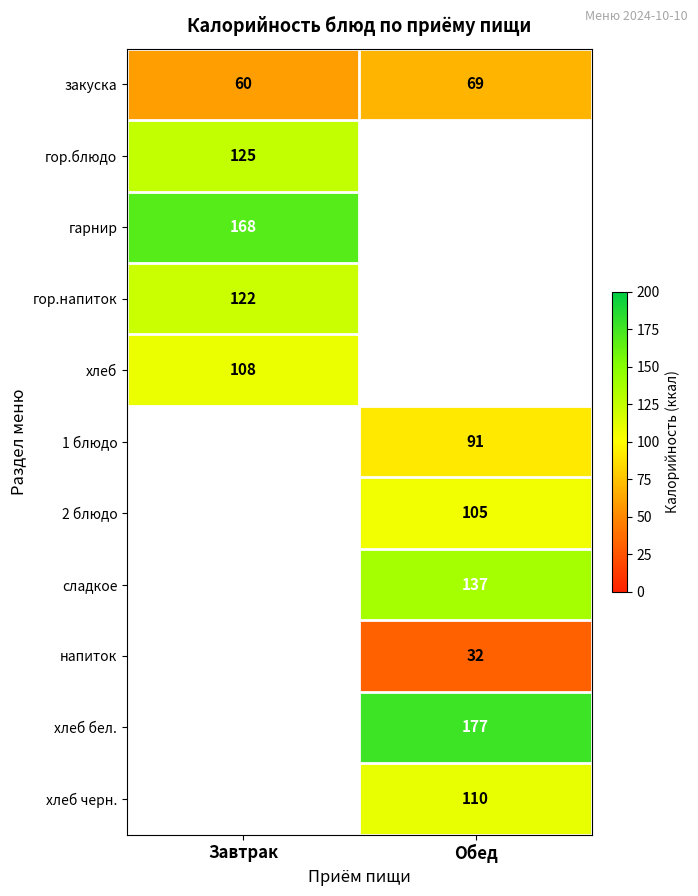

At how many categories does at least one series exceed 70?

2